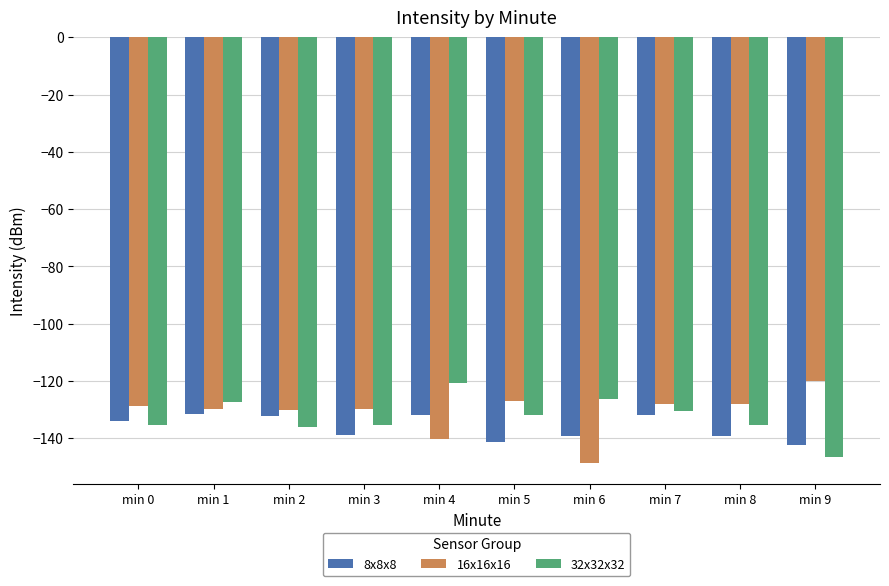

What is the minimum value shown in the chart?

-148.5